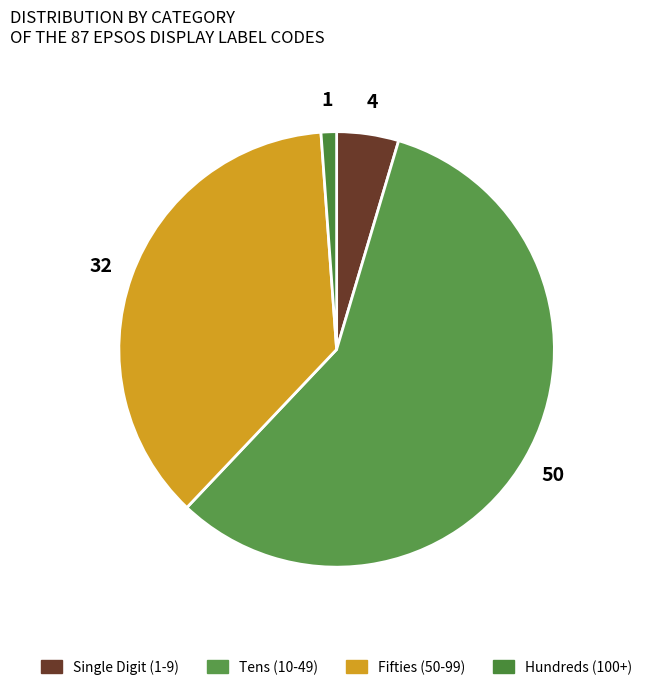

Count the number of slices in the pie.

4